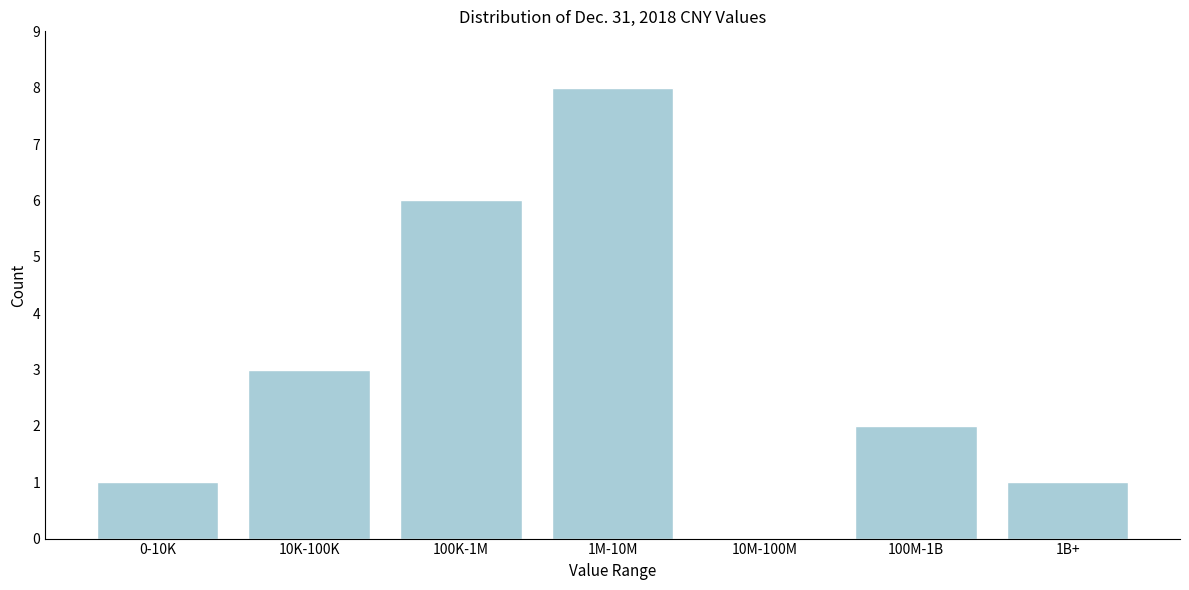

Reading left to right, what are all the values shown in this chart?

0-10K=1	10K-100K=3	100K-1M=6	1M-10M=8	10M-100M=0	100M-1B=2	1B+=1